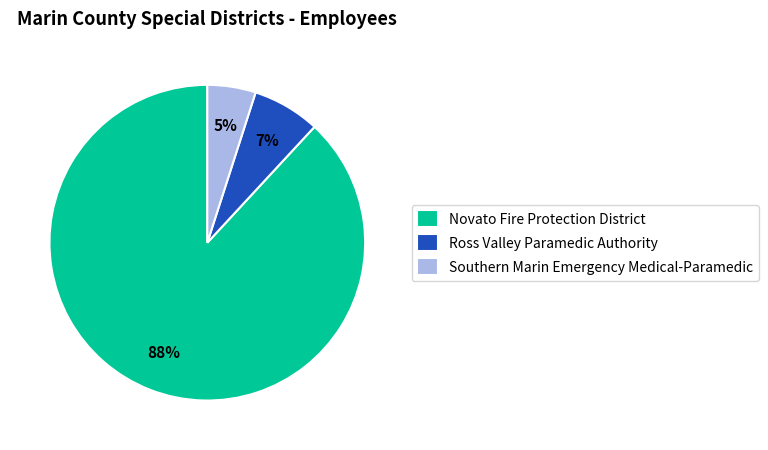

True or false: Ross Valley Paramedic Authority accounts for 7% of the total.

True